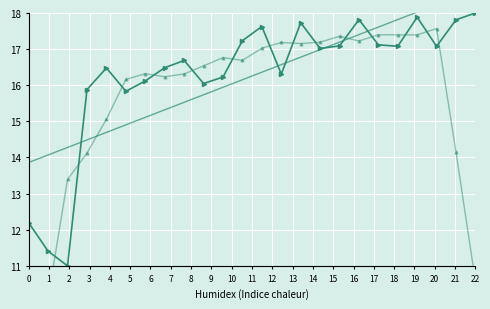

Reading right to left, what are all the values shown in this chart?

col_1: 18.0	17.8	17.1	17.9	17.1	17.1	17.8	17.1	17.0	17.7	16.3	17.6	17.2	16.2	16.0	16.7	16.5	16.1	15.8	16.5	15.9	11.0	11.4	12.2
col_1 trend: 18.6	18.4	18.2	18.0	17.8	17.6	17.4	17.2	17.0	16.8	16.6	16.4	16.2	15.9	15.7	15.5	15.3	15.1	14.9	14.7	14.5	14.3	14.1	13.9
col_1 smooth: 10.6	14.2	17.6	17.4	17.4	17.4	17.2	17.4	17.2	17.2	17.2	17.0	16.7	16.8	16.5	16.3	16.2	16.3	16.2	15.1	14.1	13.4	10.1	6.9